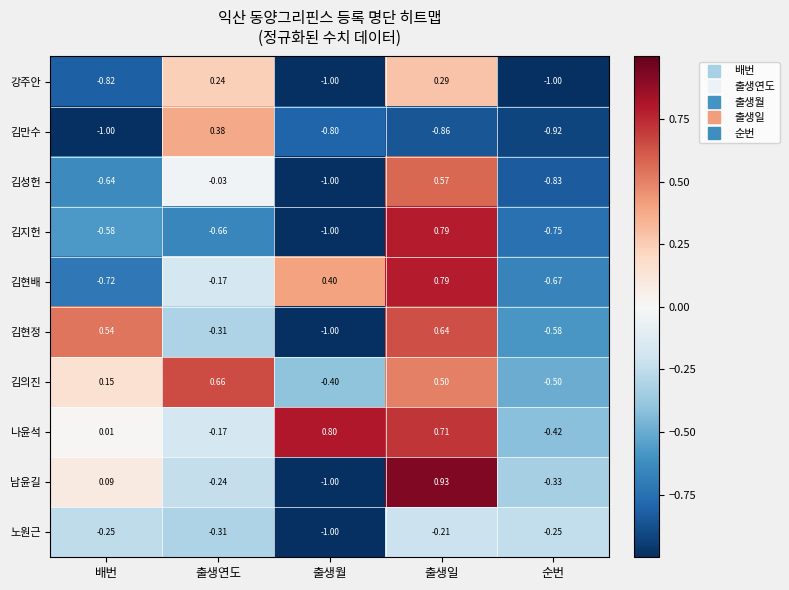

How many distinct data groups are displayed?

10